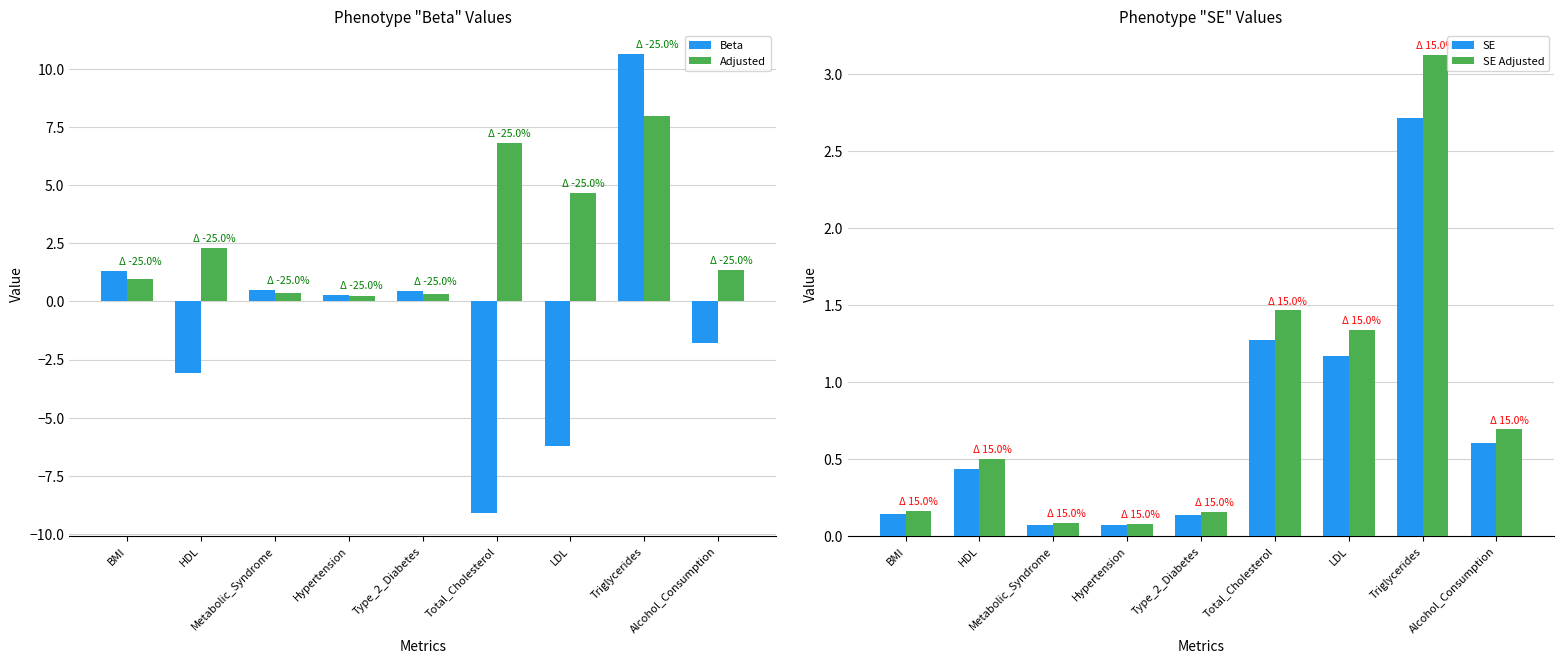

What is the approximate value of Beta at HDL?

-3.1